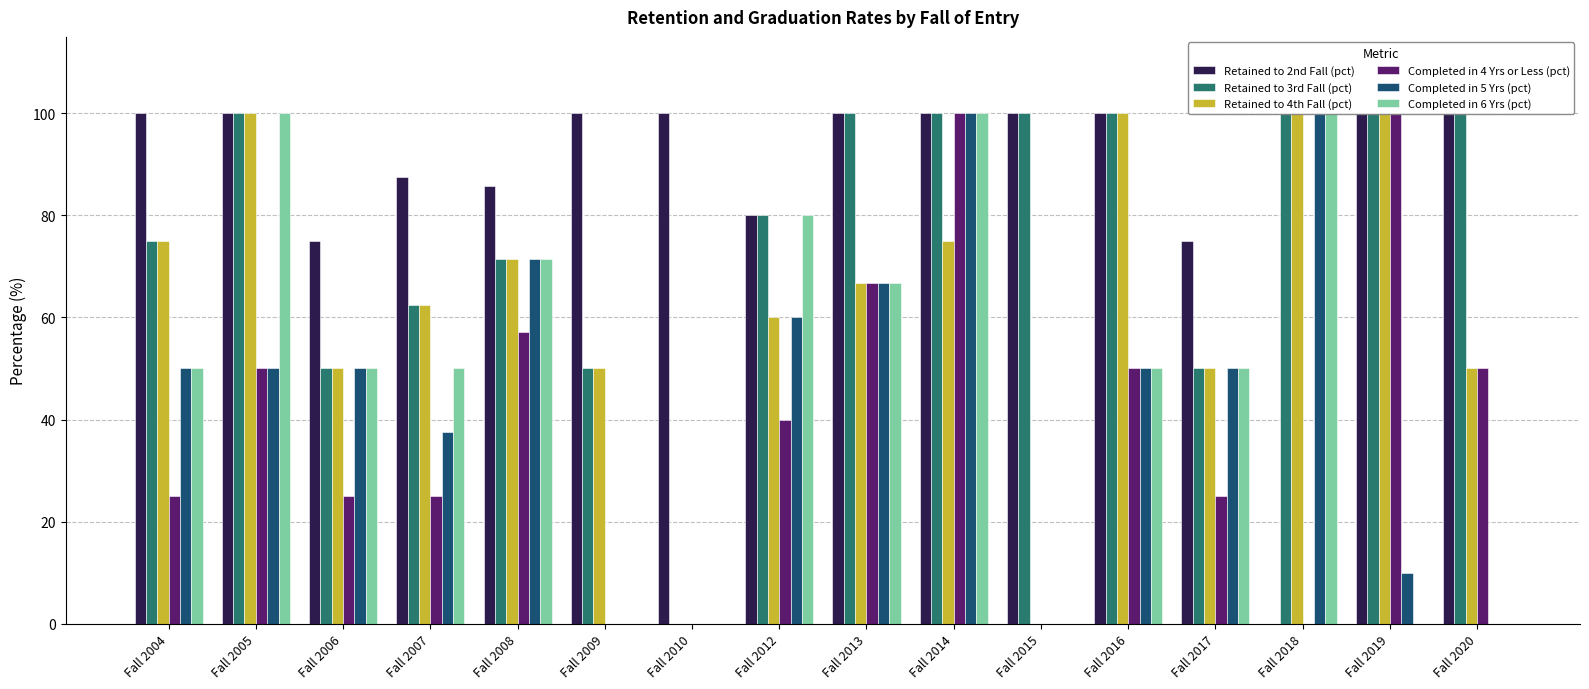

Reading left to right, extract all data points from this chart.

Retained to 2nd Fall (pct): Fall 2004=100.0	Fall 2005=100.0	Fall 2006=75.0	Fall 2007=87.5	Fall 2008=85.7	Fall 2009=100.0	Fall 2010=100.0	Fall 2012=80.0	Fall 2013=100.0	Fall 2014=100.0	Fall 2015=100.0	Fall 2016=100.0	Fall 2017=75.0	Fall 2018=0.0	Fall 2019=100.0	Fall 2020=100.0
Retained to 3rd Fall (pct): Fall 2004=75.0	Fall 2005=100.0	Fall 2006=50.0	Fall 2007=62.5	Fall 2008=71.4	Fall 2009=50.0	Fall 2010=0.0	Fall 2012=80.0	Fall 2013=100.0	Fall 2014=100.0	Fall 2015=100.0	Fall 2016=100.0	Fall 2017=50.0	Fall 2018=100.0	Fall 2019=100.0	Fall 2020=100.0
Retained to 4th Fall (pct): Fall 2004=75.0	Fall 2005=100.0	Fall 2006=50.0	Fall 2007=62.5	Fall 2008=71.4	Fall 2009=50.0	Fall 2010=0.0	Fall 2012=60.0	Fall 2013=66.7	Fall 2014=75.0	Fall 2015=0.0	Fall 2016=100.0	Fall 2017=50.0	Fall 2018=100.0	Fall 2019=100.0	Fall 2020=50.0
Completed in 4 Yrs or Less (pct): Fall 2004=25.0	Fall 2005=50.0	Fall 2006=25.0	Fall 2007=25.0	Fall 2008=57.1	Fall 2009=0.0	Fall 2010=0.0	Fall 2012=40.0	Fall 2013=66.7	Fall 2014=100.0	Fall 2015=0.0	Fall 2016=50.0	Fall 2017=25.0	Fall 2018=0.0	Fall 2019=100.0	Fall 2020=50.0
Completed in 5 Yrs (pct): Fall 2004=50.0	Fall 2005=50.0	Fall 2006=50.0	Fall 2007=37.5	Fall 2008=71.4	Fall 2009=0.0	Fall 2010=0.0	Fall 2012=60.0	Fall 2013=66.7	Fall 2014=100.0	Fall 2015=0.0	Fall 2016=50.0	Fall 2017=50.0	Fall 2018=100.0	Fall 2019=10.0	Fall 2020=0.0
Completed in 6 Yrs (pct): Fall 2004=50.0	Fall 2005=100.0	Fall 2006=50.0	Fall 2007=50.0	Fall 2008=71.4	Fall 2009=0.0	Fall 2010=0.0	Fall 2012=80.0	Fall 2013=66.7	Fall 2014=100.0	Fall 2015=0.0	Fall 2016=50.0	Fall 2017=50.0	Fall 2018=100.0	Fall 2019=0.0	Fall 2020=0.0